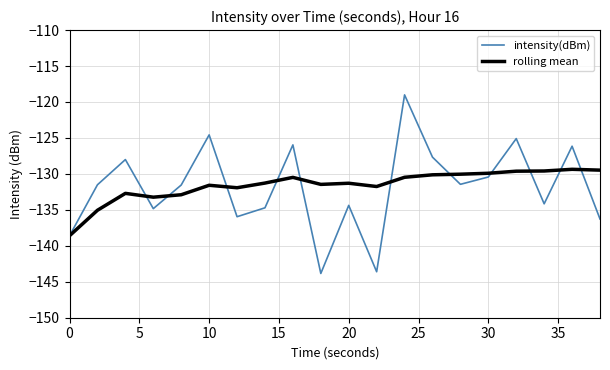

What is the lowest value of the rolling mean series?

-138.6